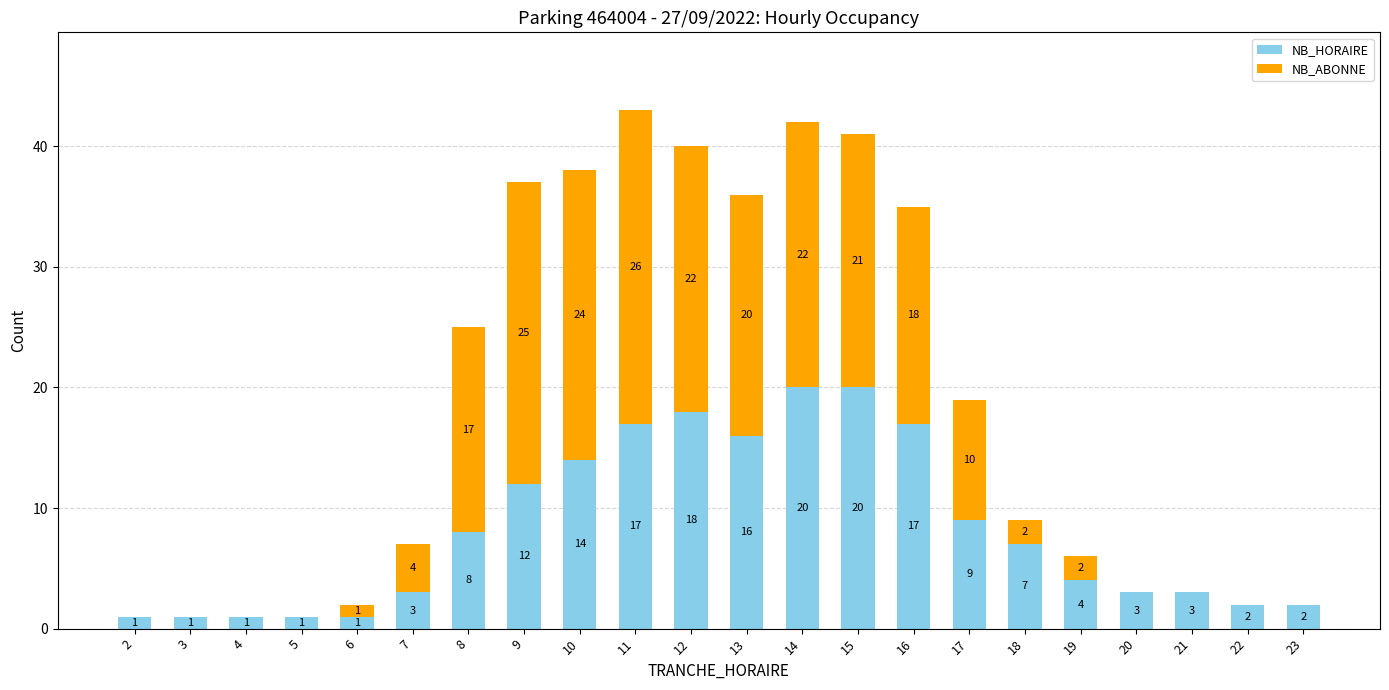

Where does the NB_HORAIRE series first go above 7?

8